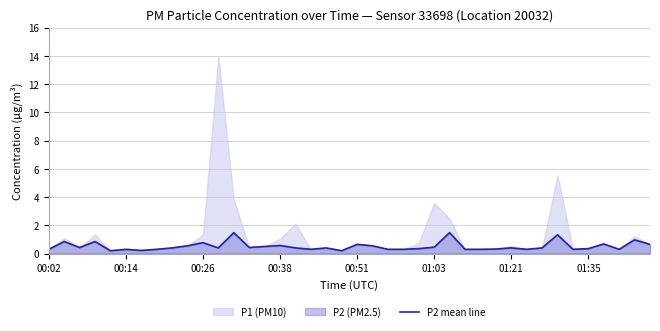

The P2 mean line series shows 0.5 at 01:03. True or false?

True